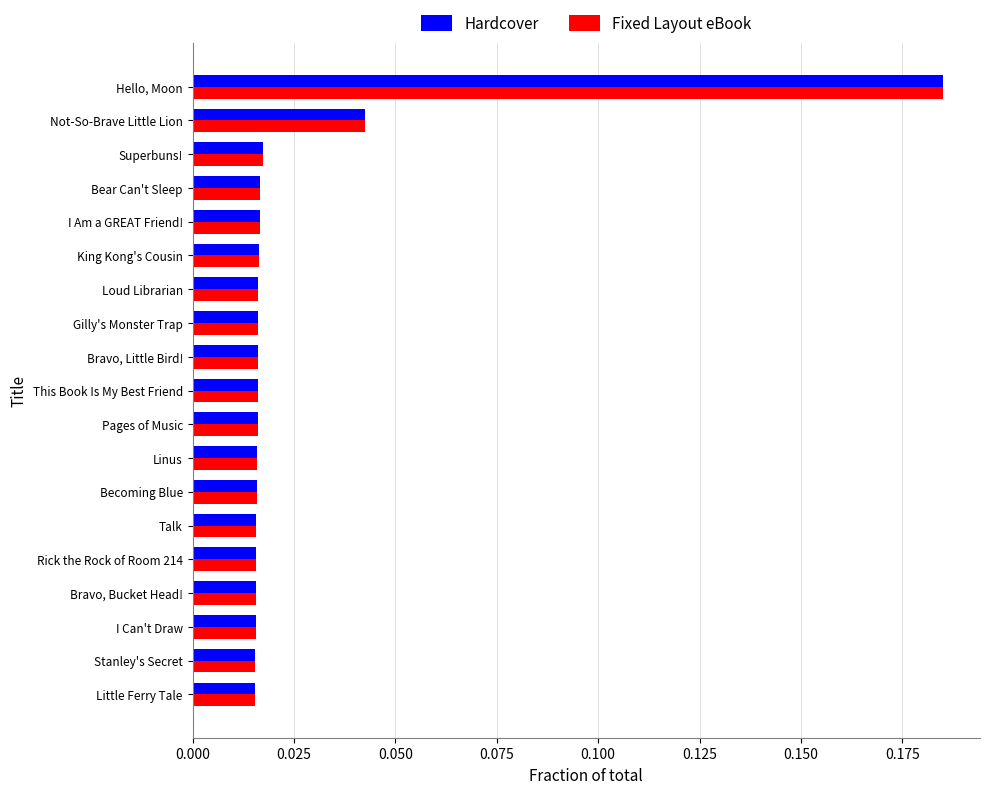

At which category is the sum across all series the highest?

Hello, Moon